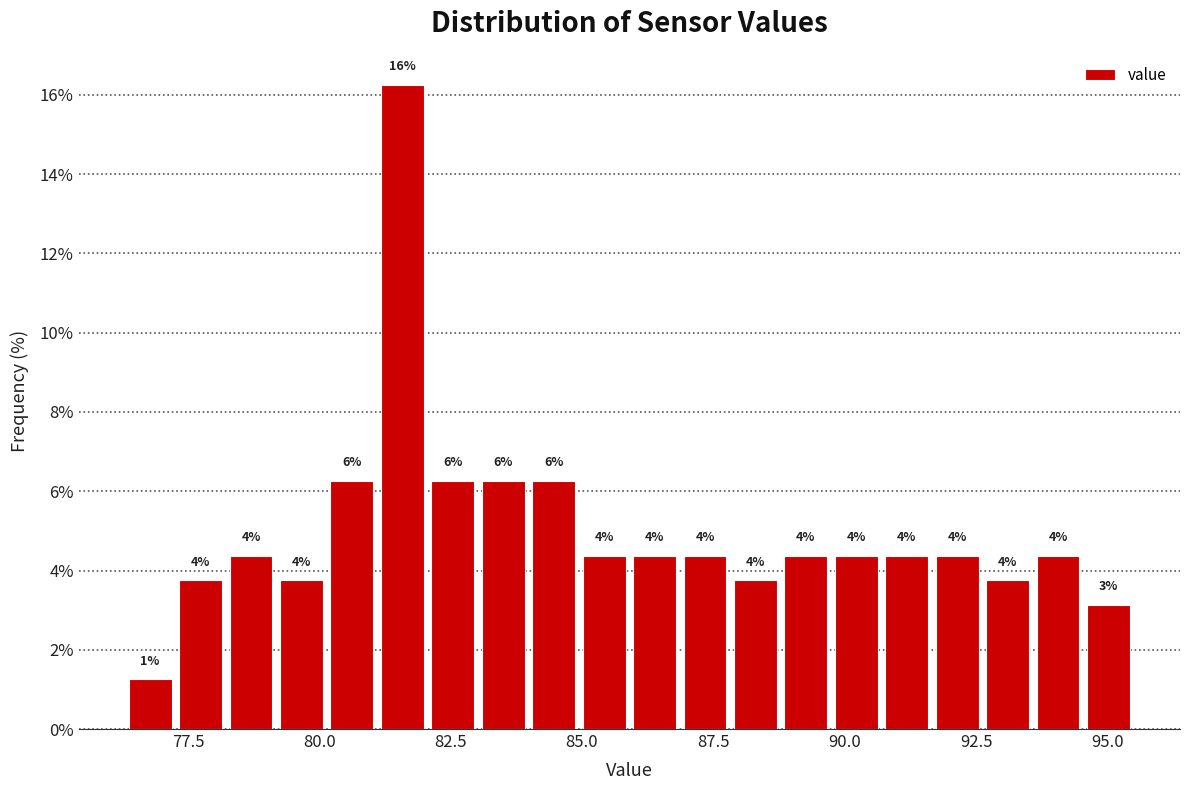

Around what value on the x-axis is the tallest bar? Give the approximate position of its centre, as read against the axis.

81.5